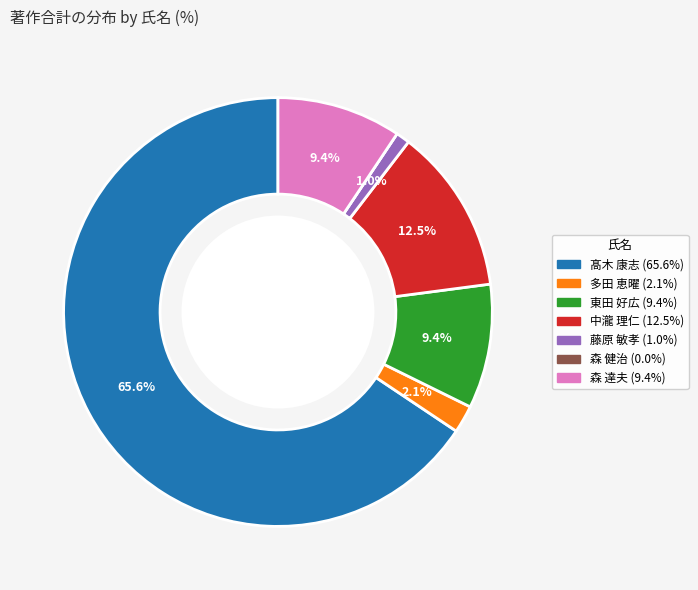

To the nearest percent, what is the difference between the largest and smallest slice percentages?

66%